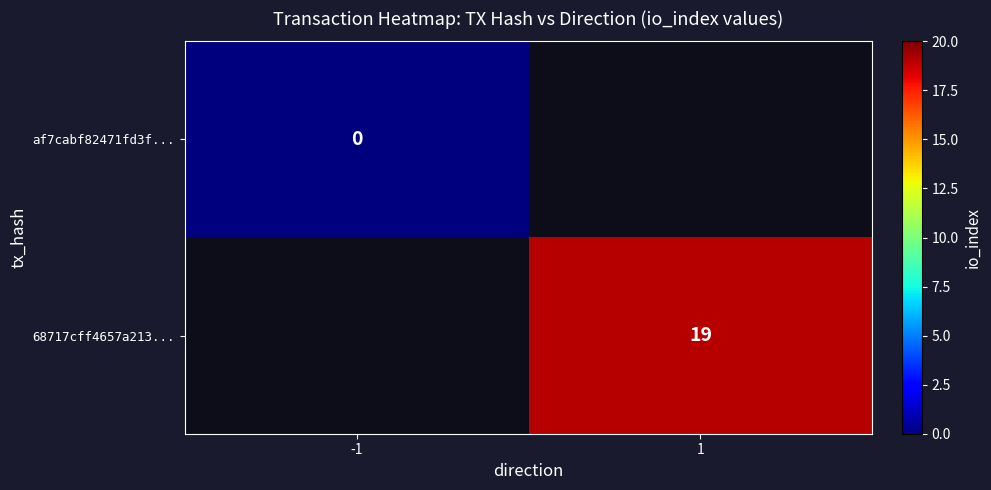

The 68717cff4657a213... series shows 29 at 1. True or false?

False